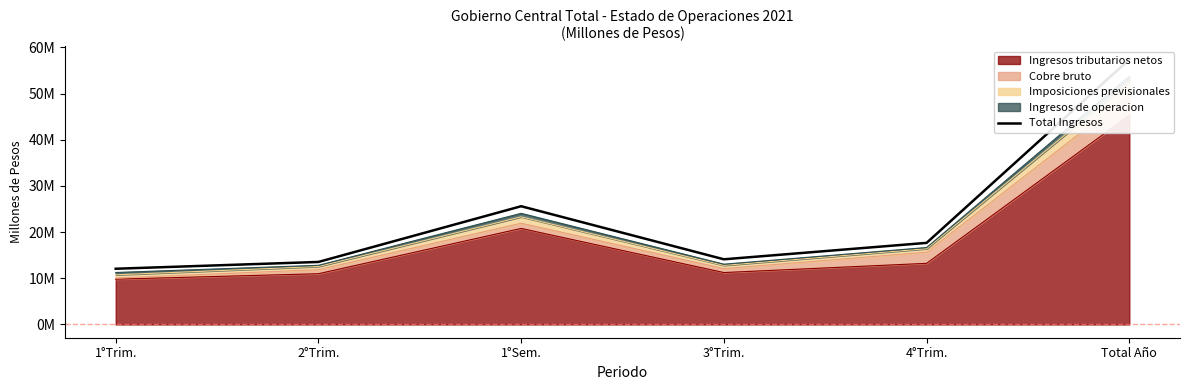

What is the label of the 1st point from the right?

Total Año